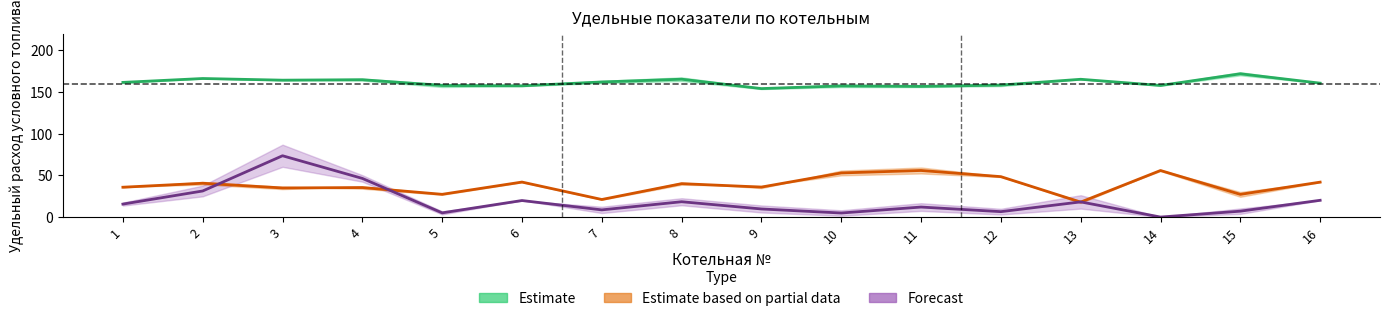

Which series changed the most between 1 and 9?

Estimate